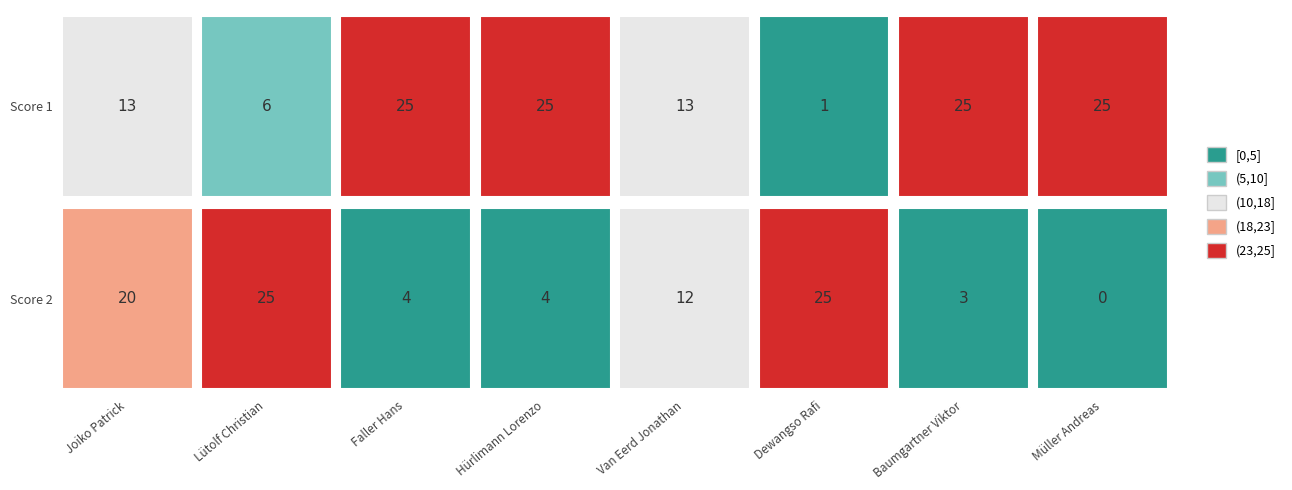

What is the total value across all series at 6?

28